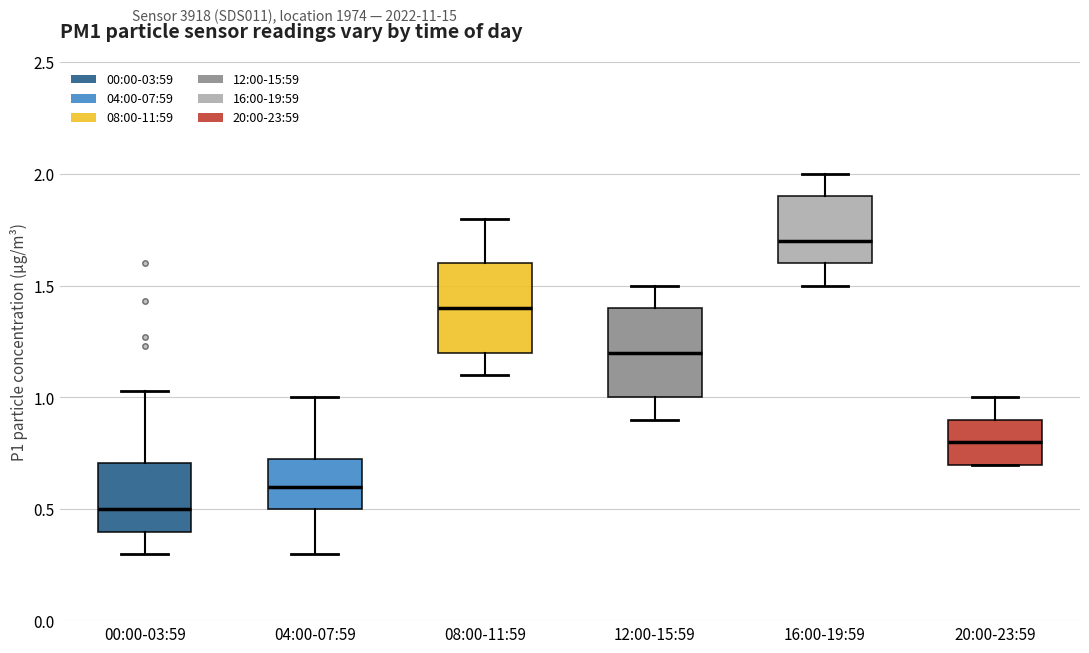

Where does the upper whisker of the box for 20:00-23:59 end on the y-axis? The values are not printed on the chart, so give them approximately, as read against the axis.

1.00